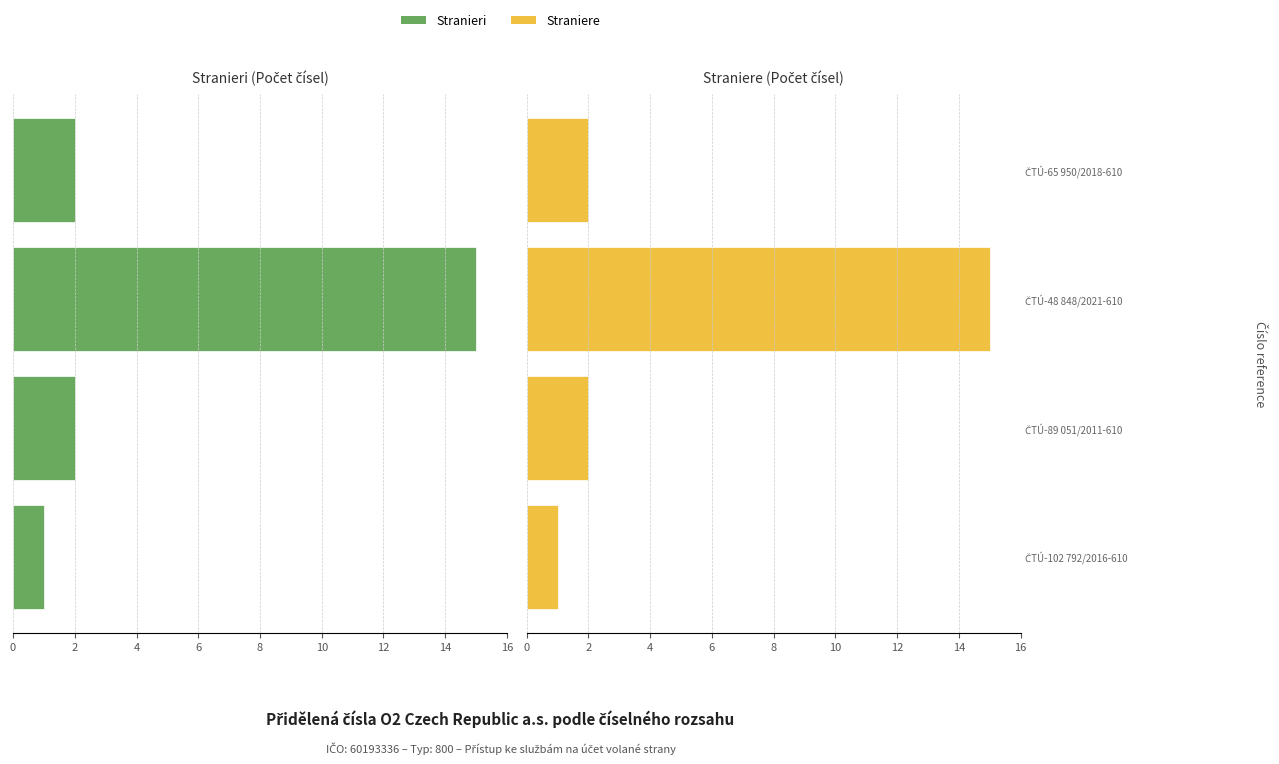

Is the value of Straniere at 4 greater than the value of Stranieri at 4?

No